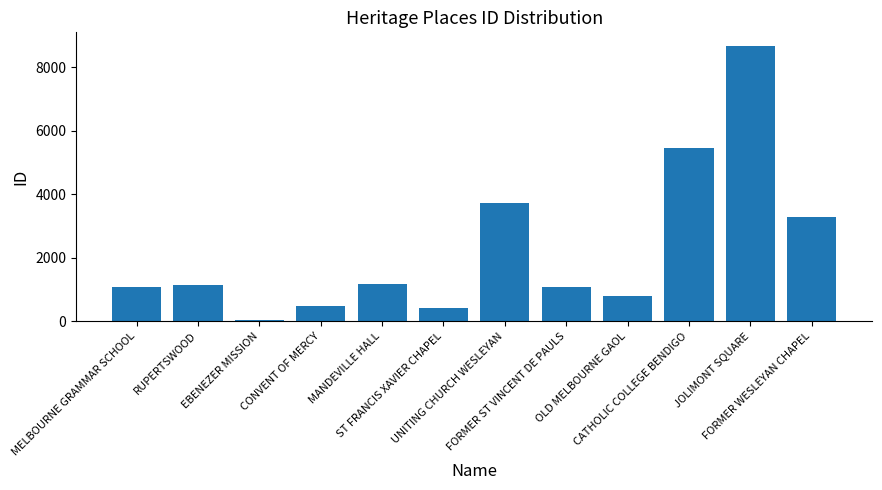

Does the chart contain stacked bars?

No